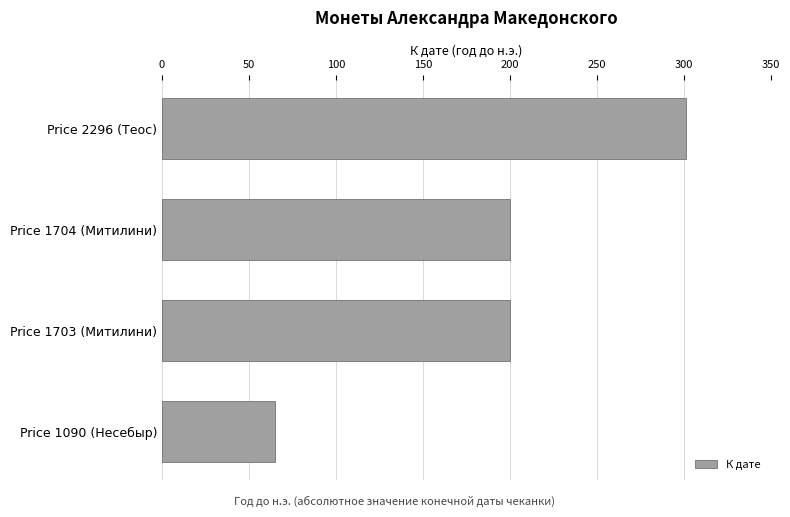

What value does the data have at Price 1704 (Митилини)?

200